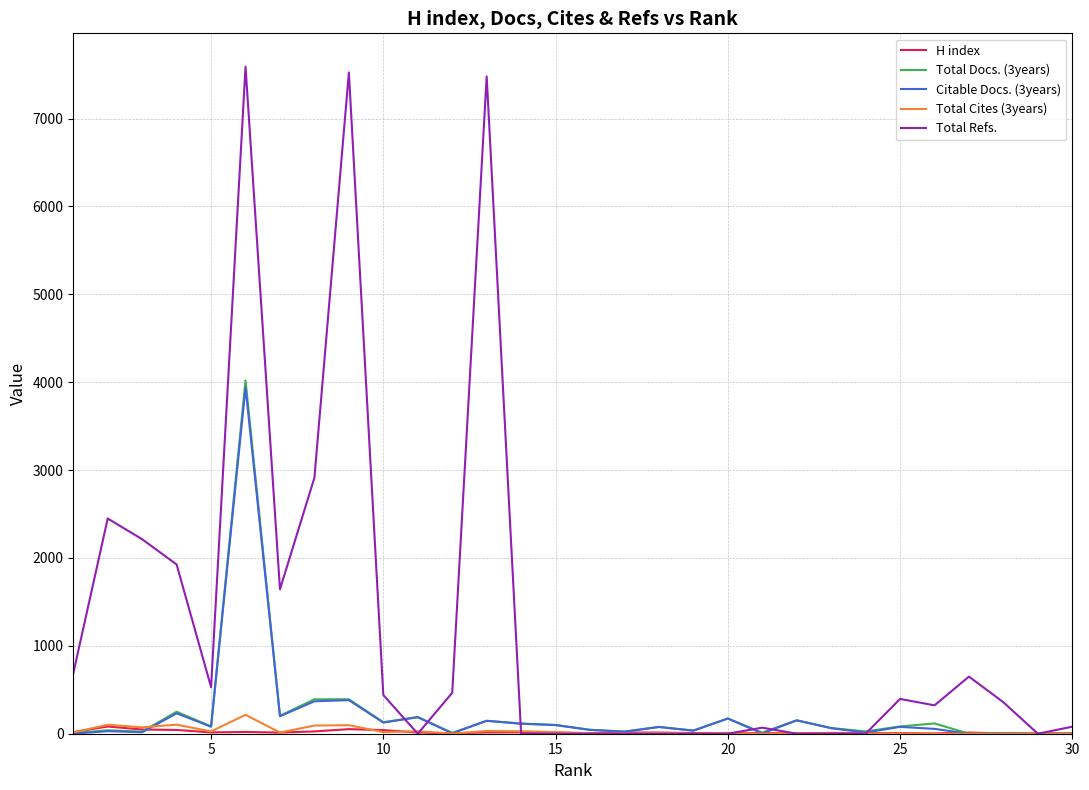

Which series has the widest spread of values?

Total Refs.